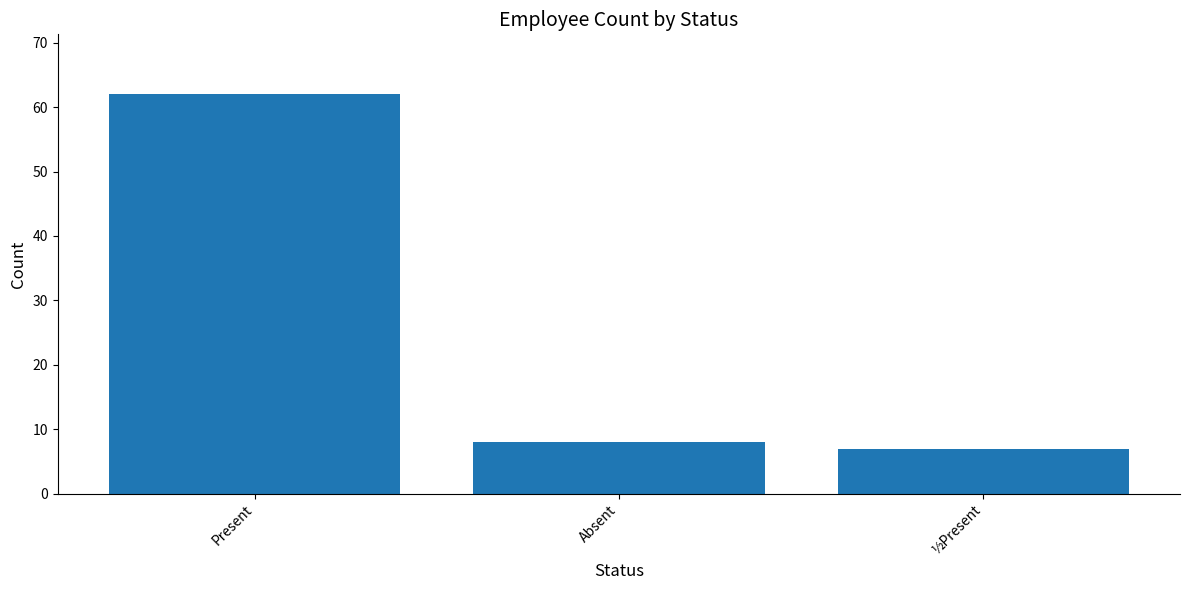

The value at ½Present is 4. True or false?

False